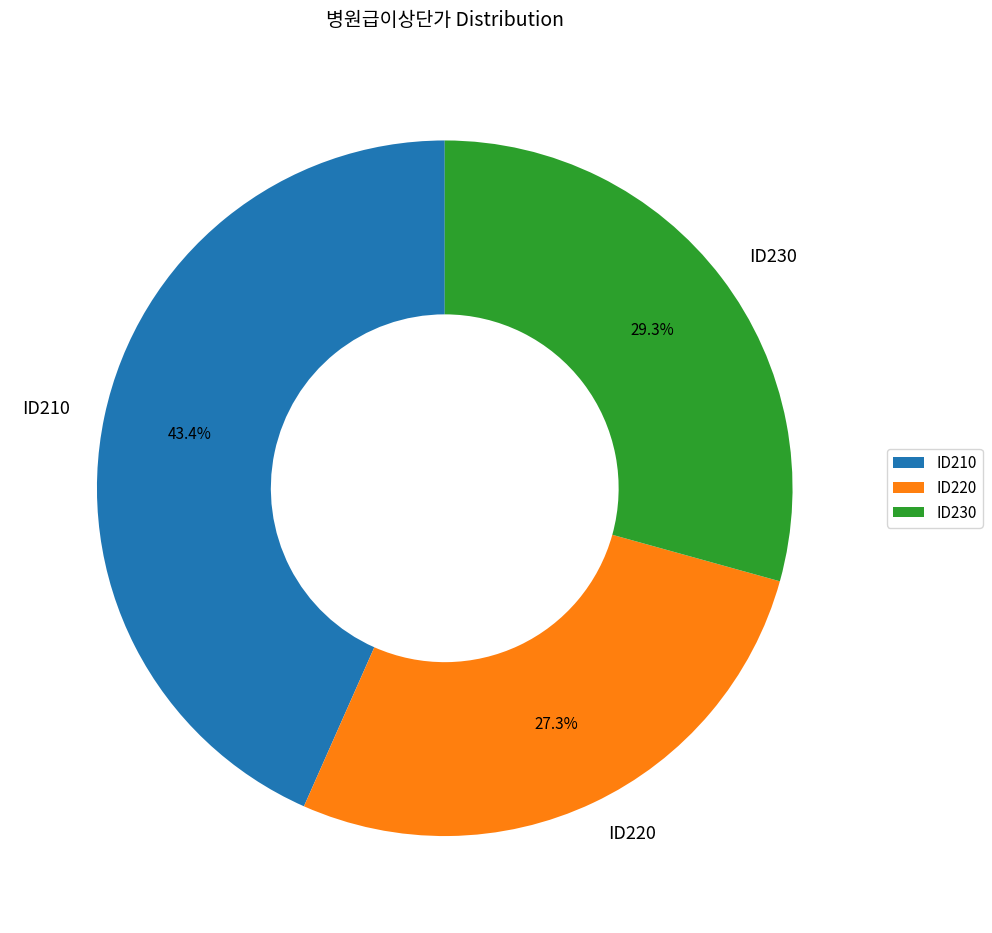

Rank the categories by value from highest to lowest.

ID210, ID230, ID220